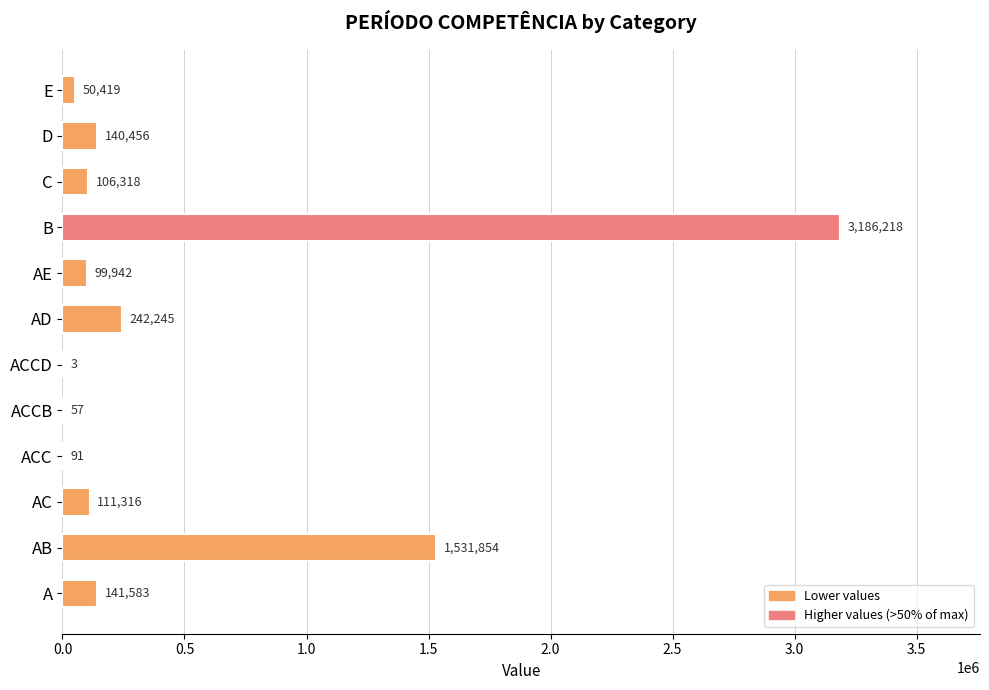

Are the bars grouped side by side (vs. stacked)?

No